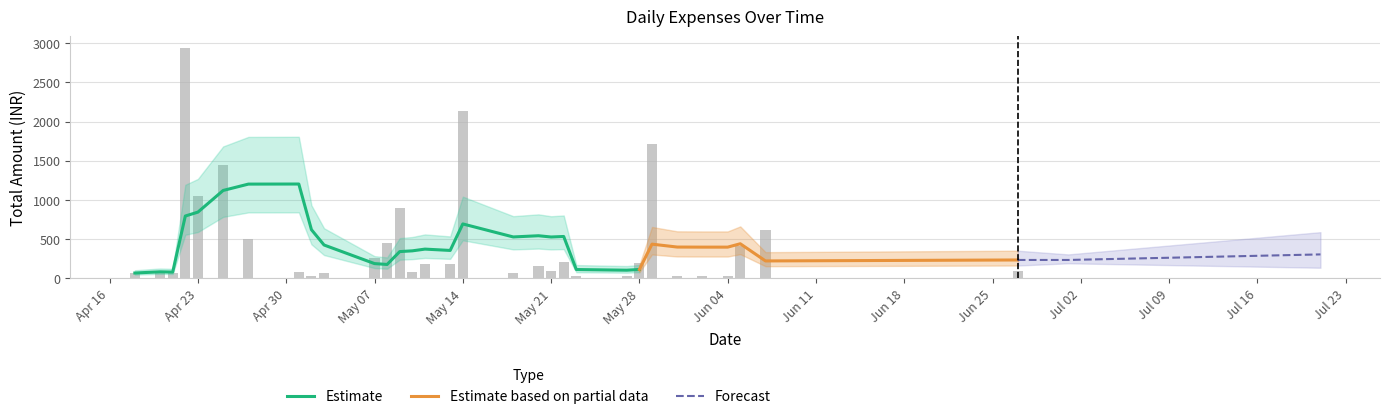

What is the average value?

357